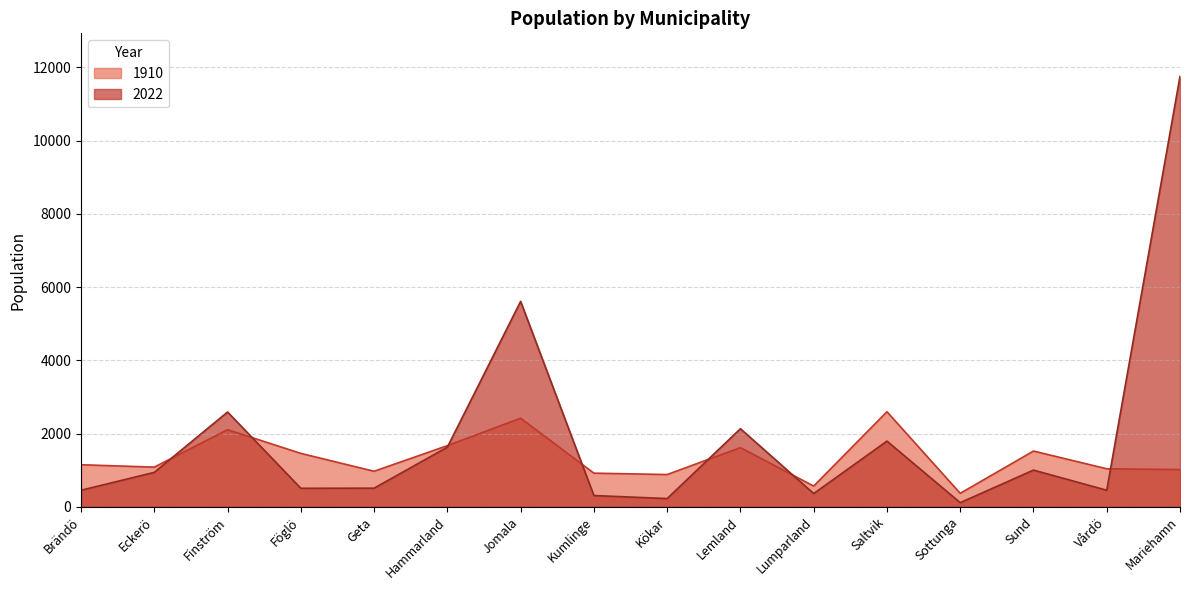

What is the sum of all 1910 values?

21356